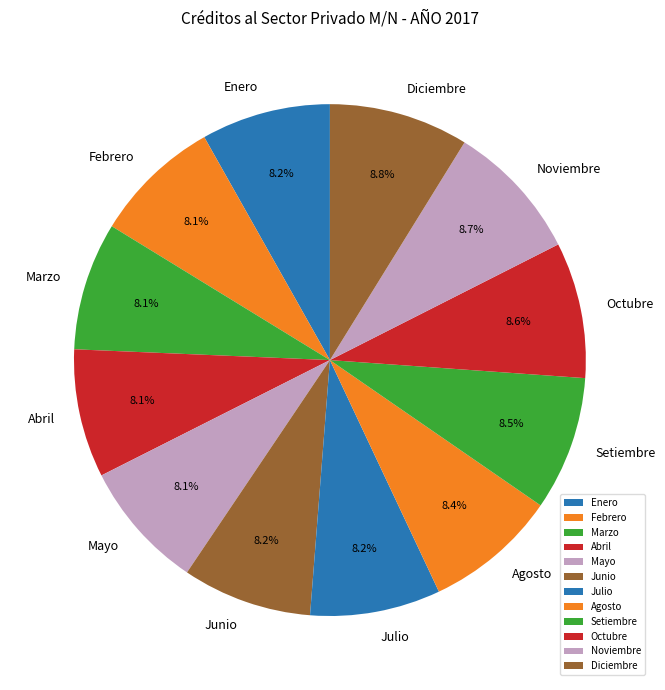

To the nearest percent, what portion does Mayo represent?

8%